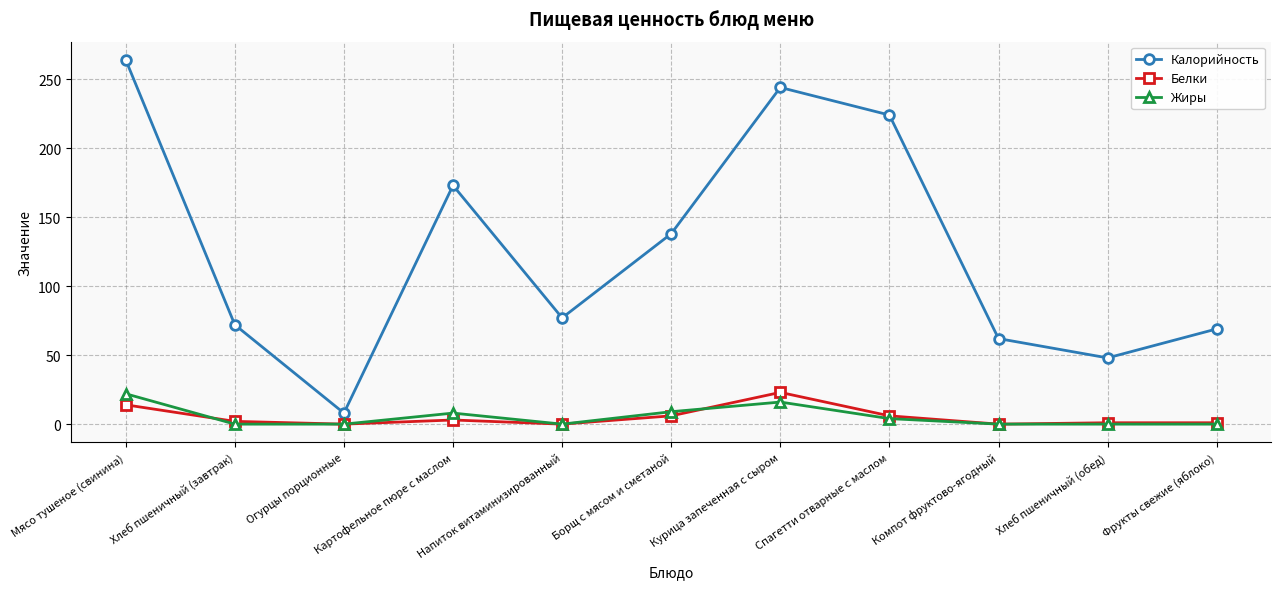

What is the sum of all Белки values?

56